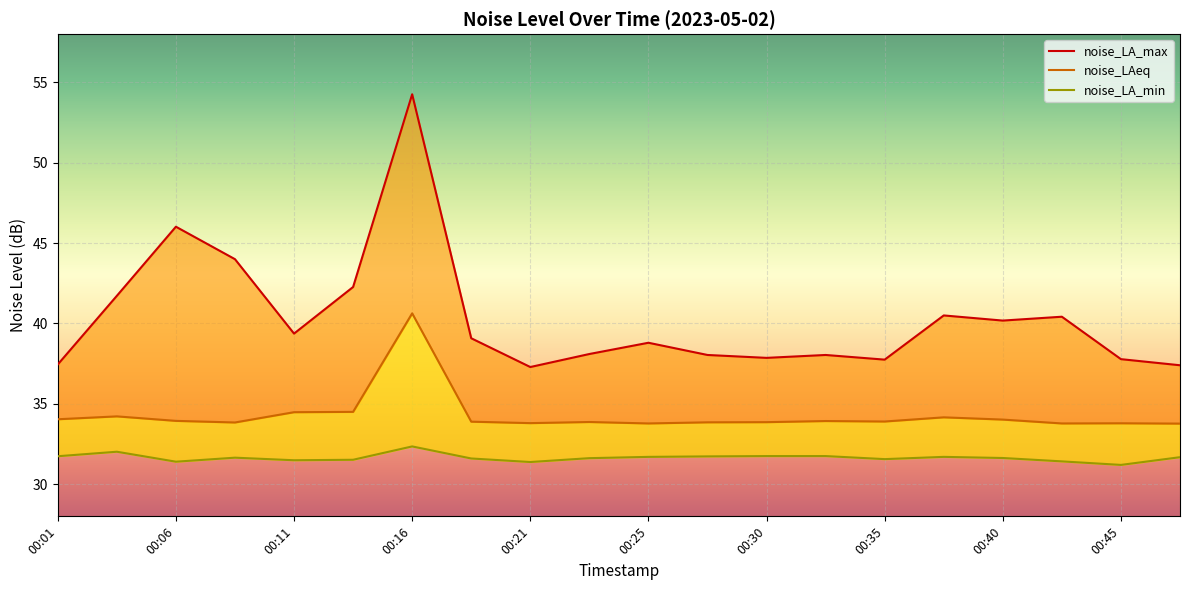

Which series has the largest range (max minus min)?

noise_LA_max